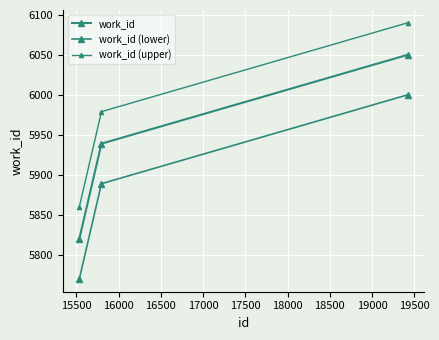

How many categories are shown in the chart?

3